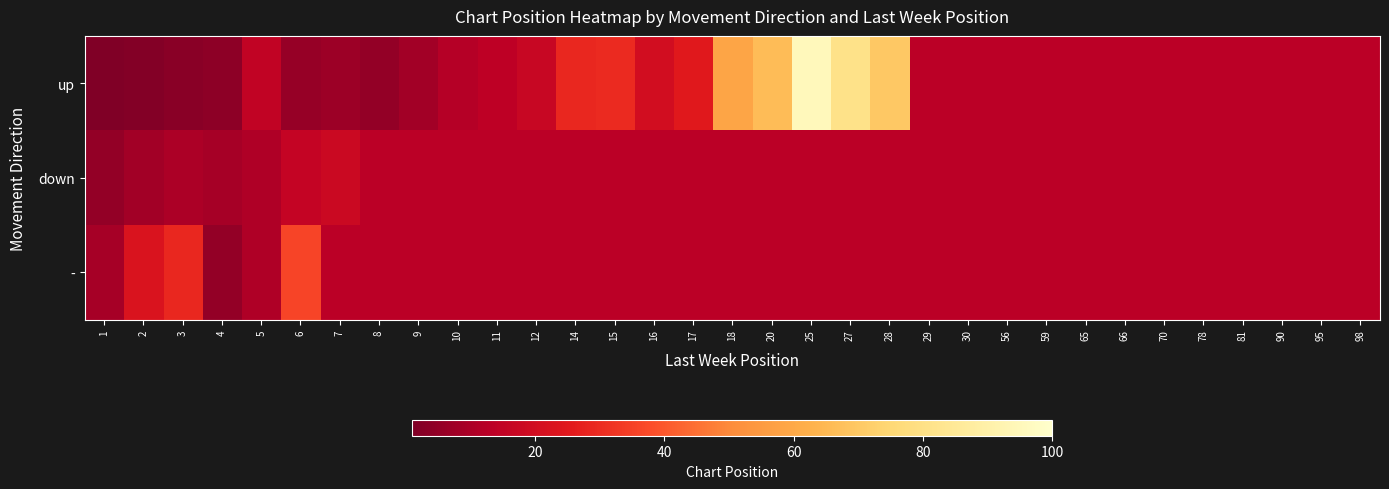

At which category is the sum across all series the highest?

25